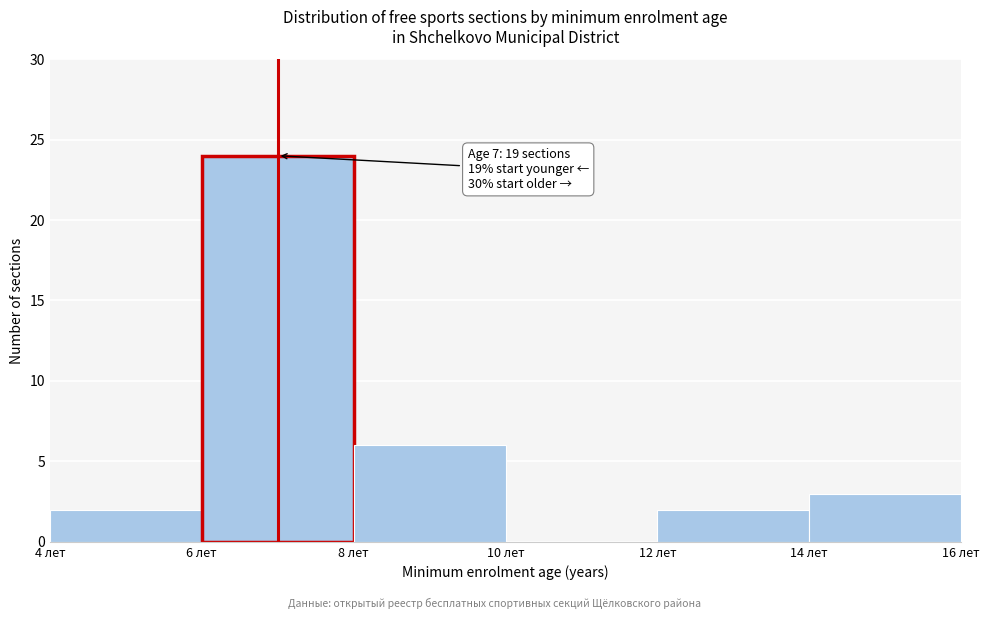

Over which range of the x-axis is the bar tallest?

6 to 8